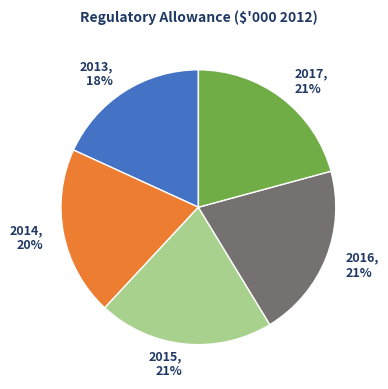

Which slice is the smallest?

2013